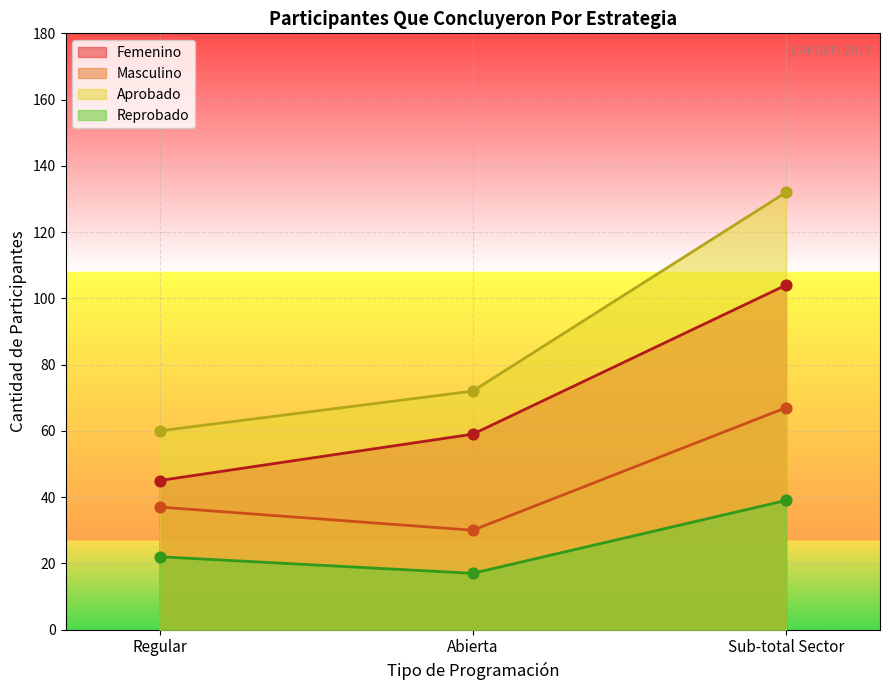

Which series reaches the minimum Y coordinate?

Reprobado